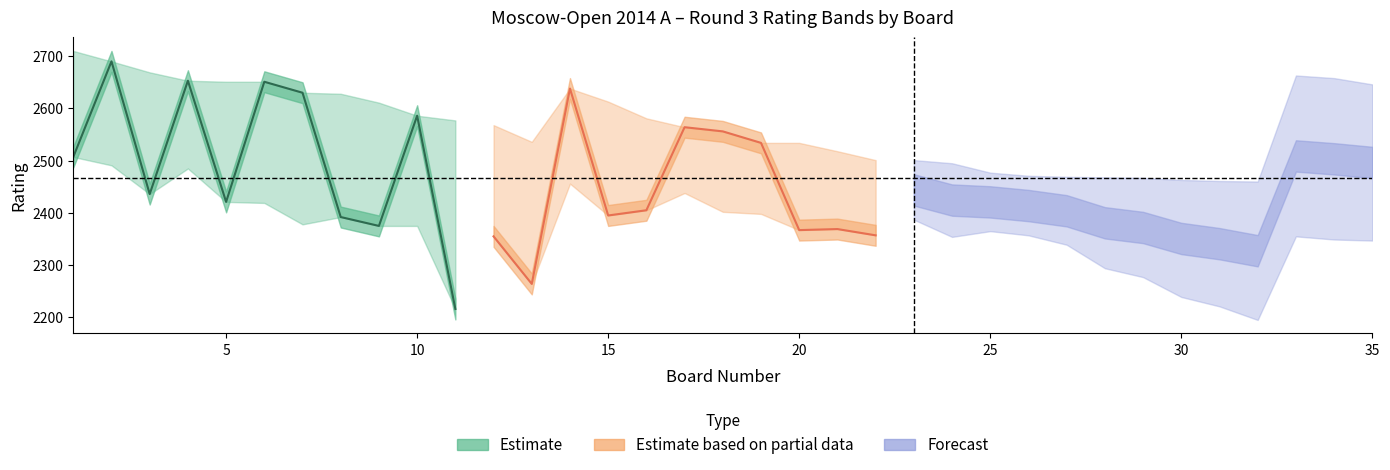

What is the average value of the Black_Rating series?

2472